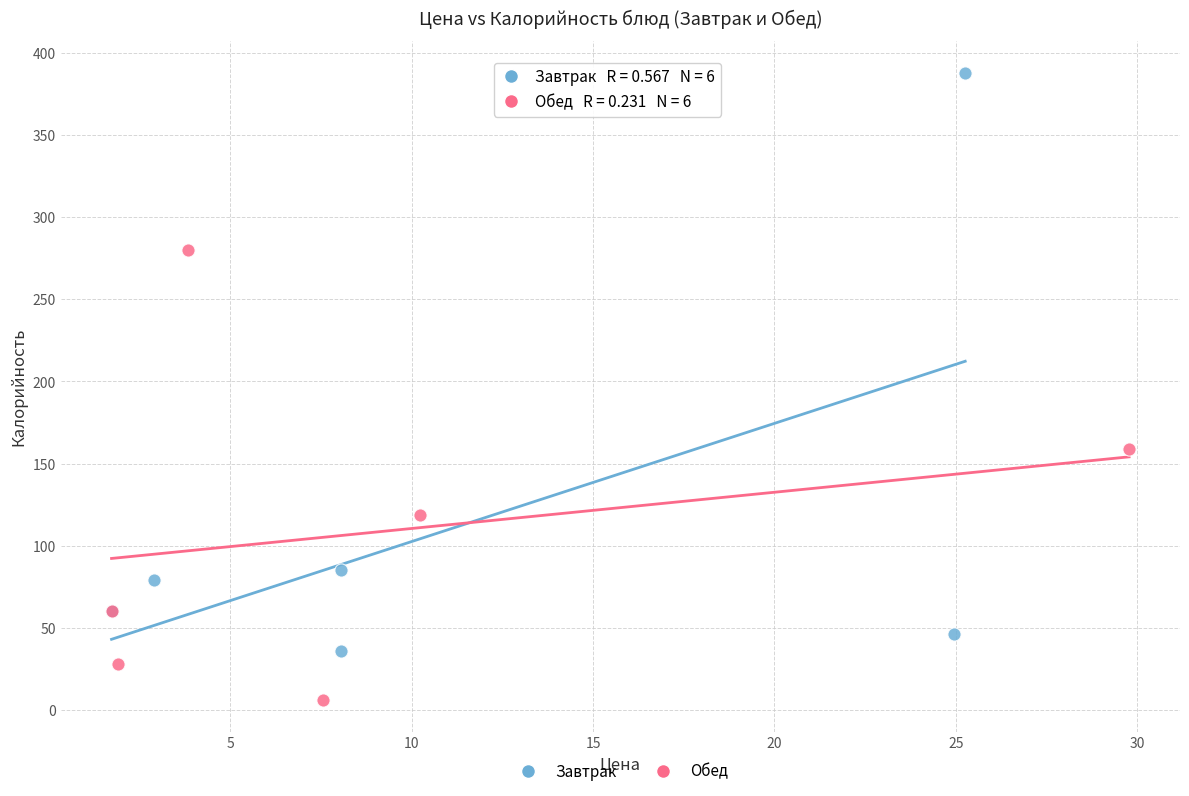

Which series contains the highest Y value?

Завтрак